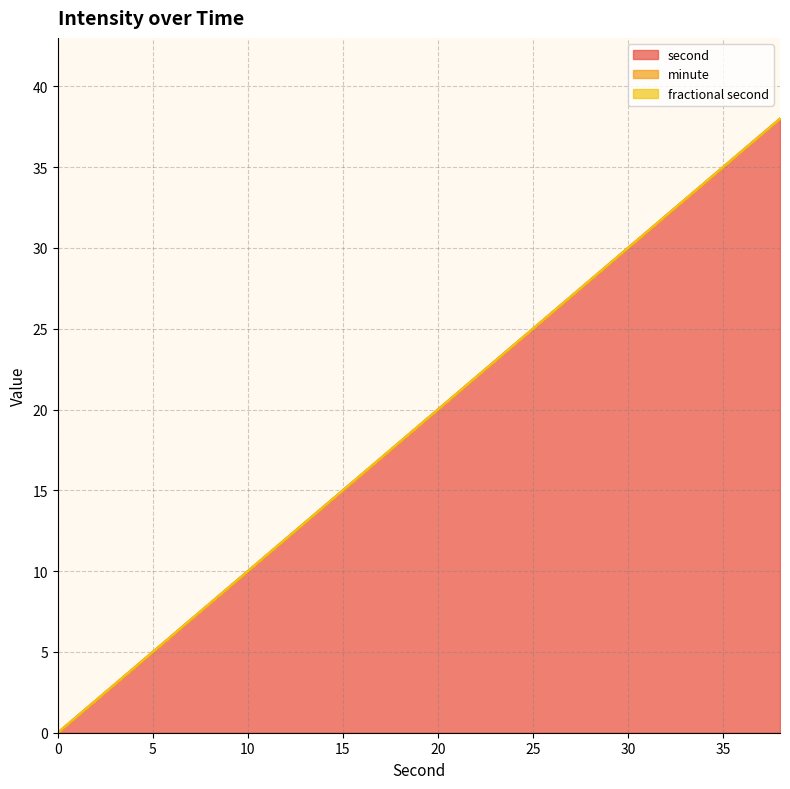

Count the number of categories in the chart.

20